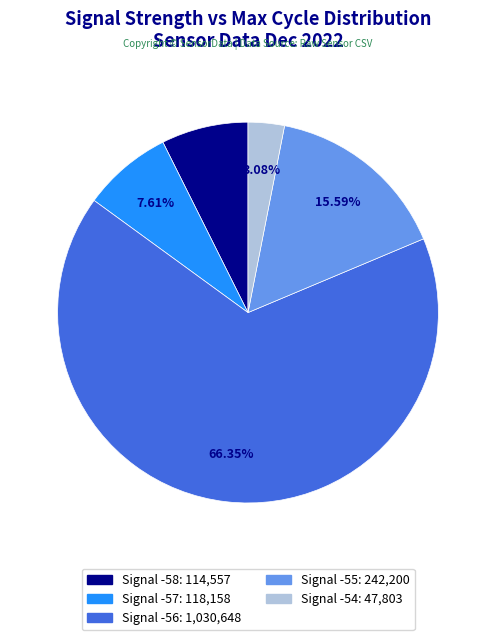

How many slices are in this pie chart?

5